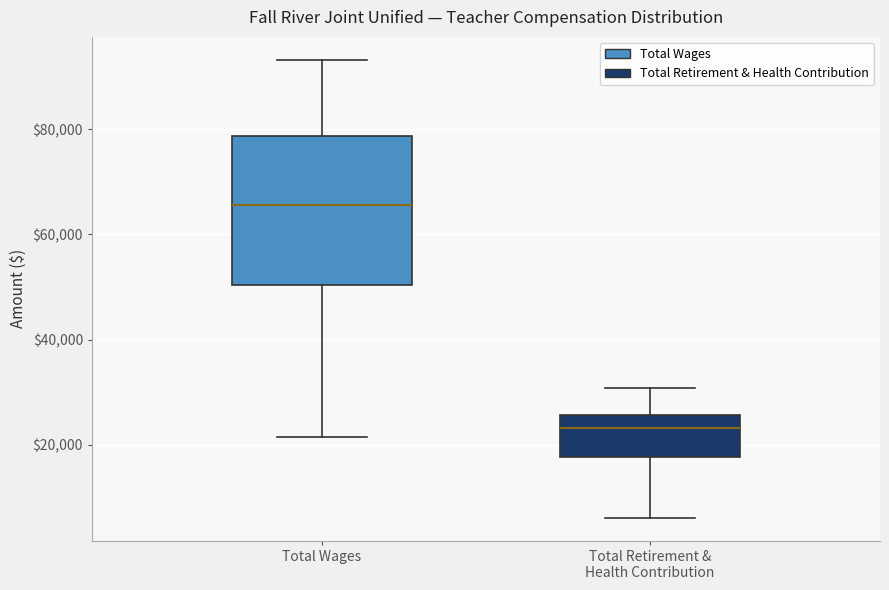

Which box is the tallest, from its lower edge to its upper edge?

Total Wages